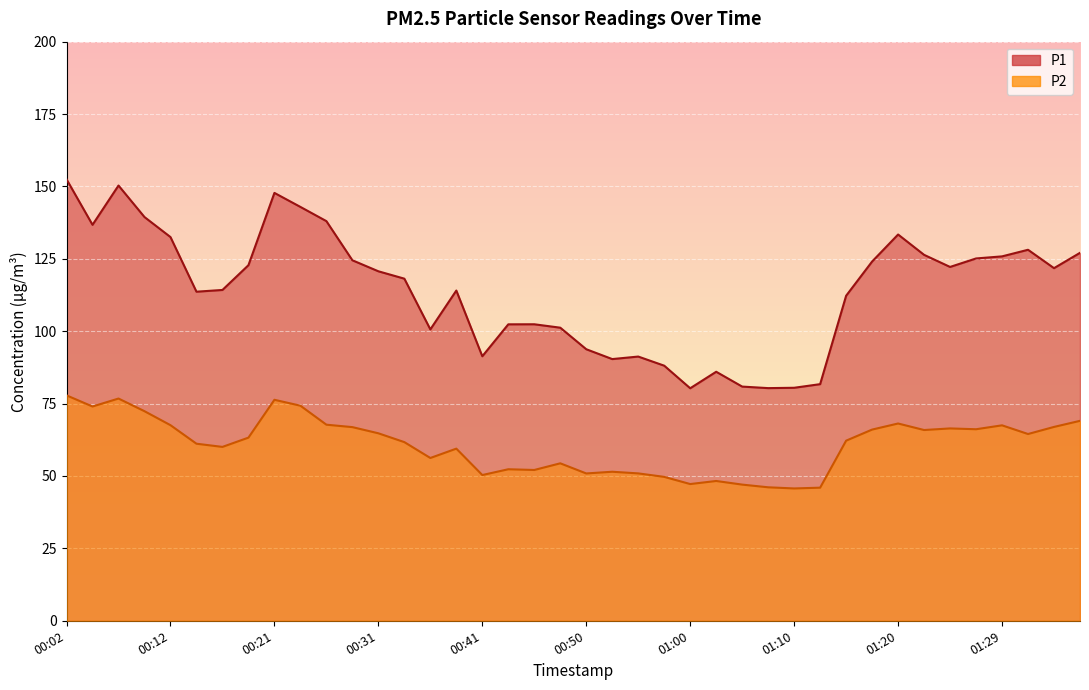

At which category does P1 reach its first local peak?

00:07